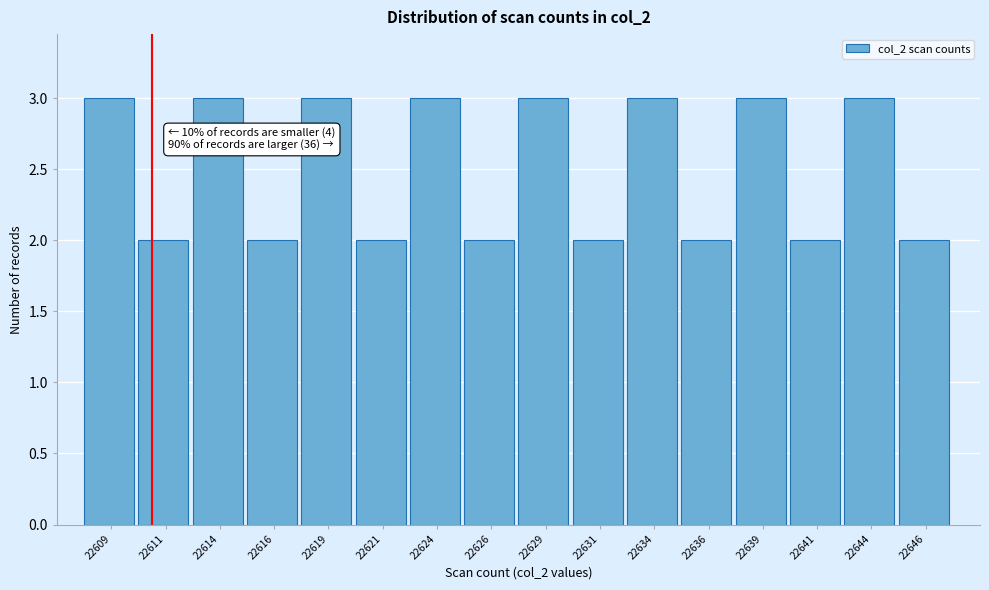

Reading right to left, what are all the values shown in this chart?

2	3	2	3	2	3	2	3	2	3	2	3	2	3	2	3